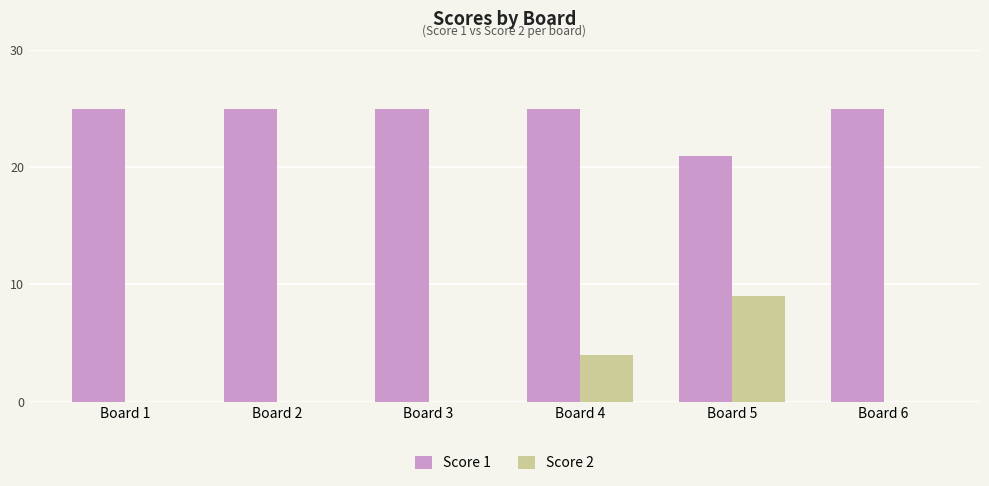

At which category is the sum across all series the highest?

Board 5